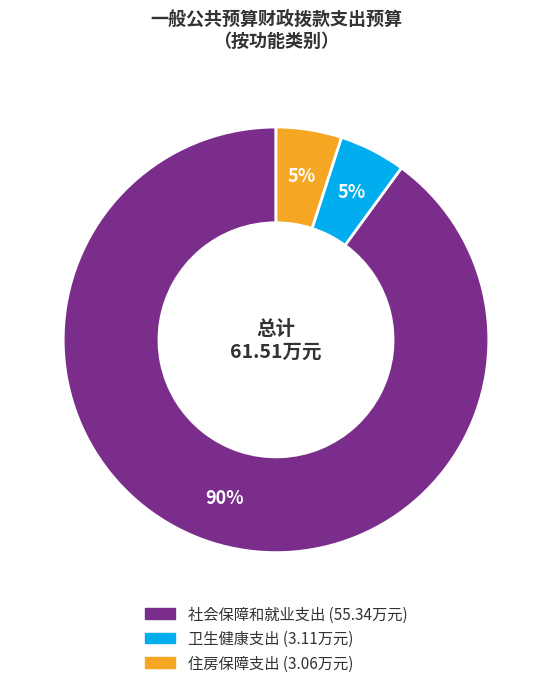

Which category has the biggest portion of the pie?

社会保障和就业支出